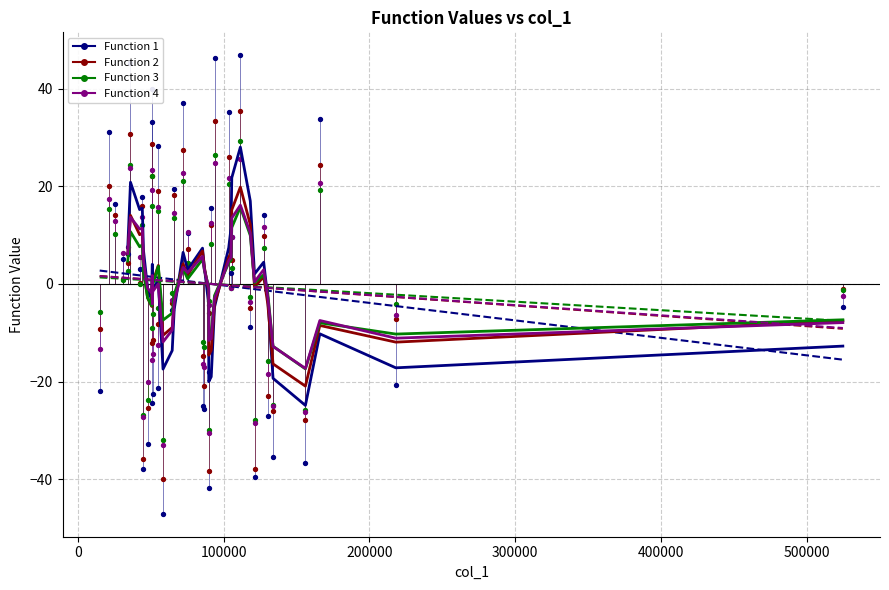

At how many categories does at least one series exceed 3?

20